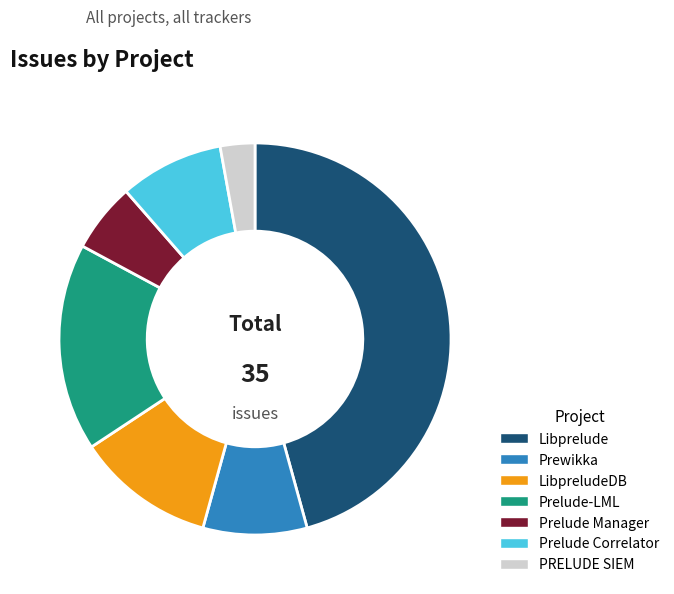

Is there any slice that represents more than half of the pie?

No